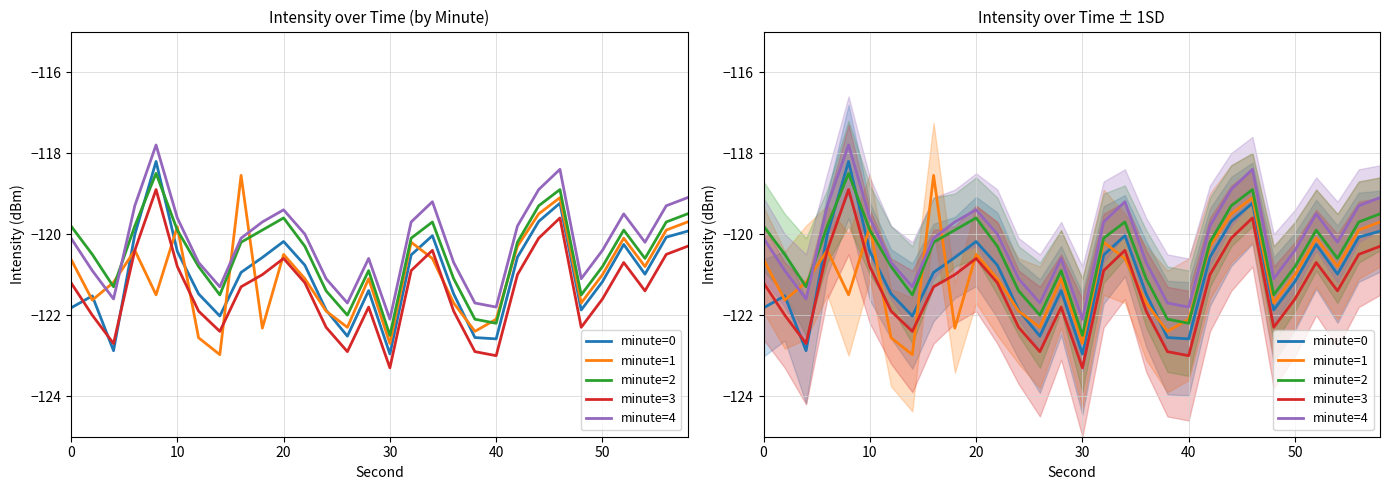

What is the highest value of the minute=2 series?

-118.5